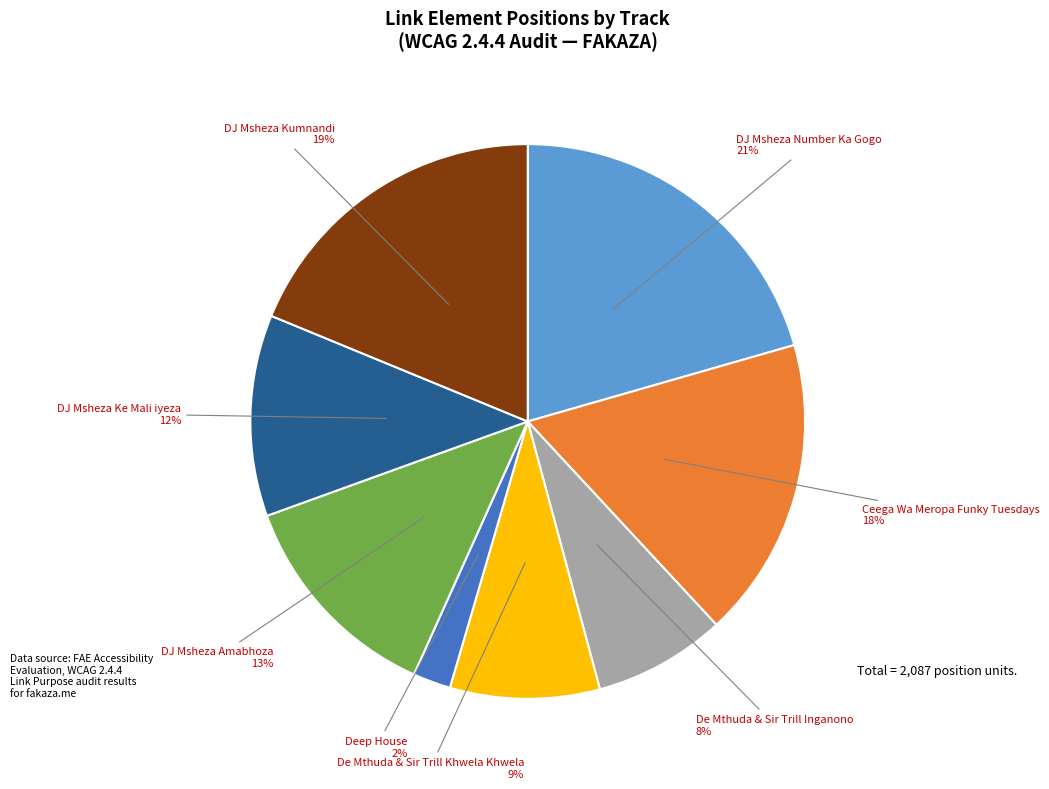

Count the number of slices in the pie.

8